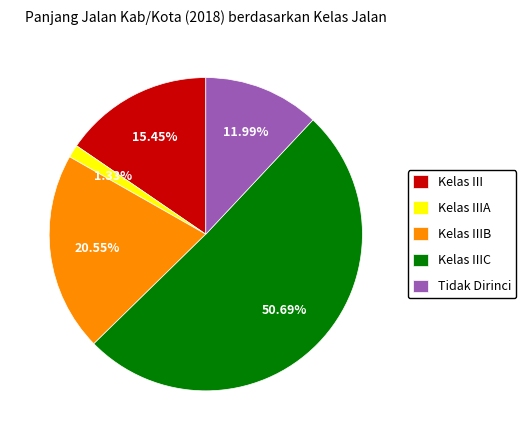

Between Tidak Dirinci and Kelas IIIA, which is larger?

Tidak Dirinci